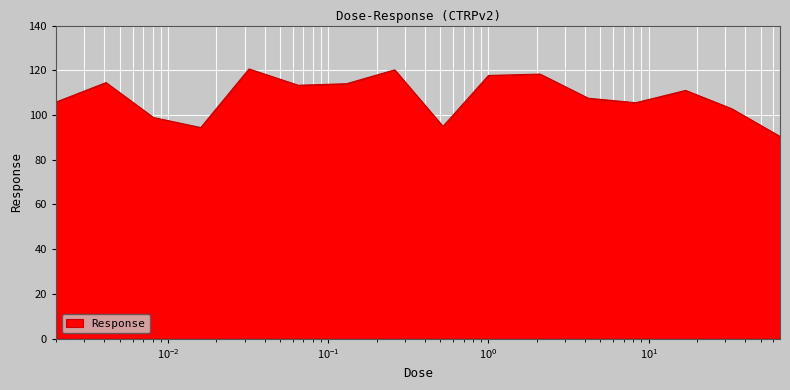

What is the difference between the maximum and second lowest values?

26.2